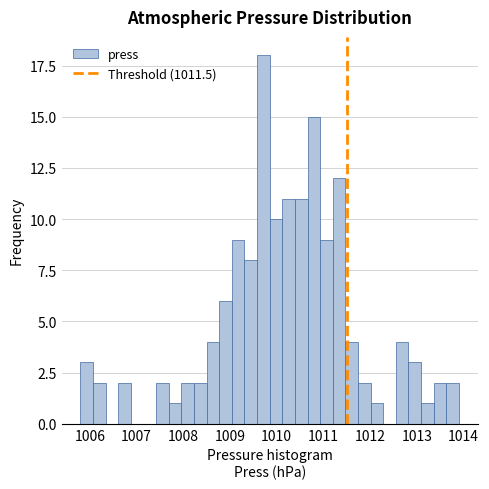

Around what value on the x-axis is the tallest bar? Give the approximate position of its centre, as read against the axis.

1009.7